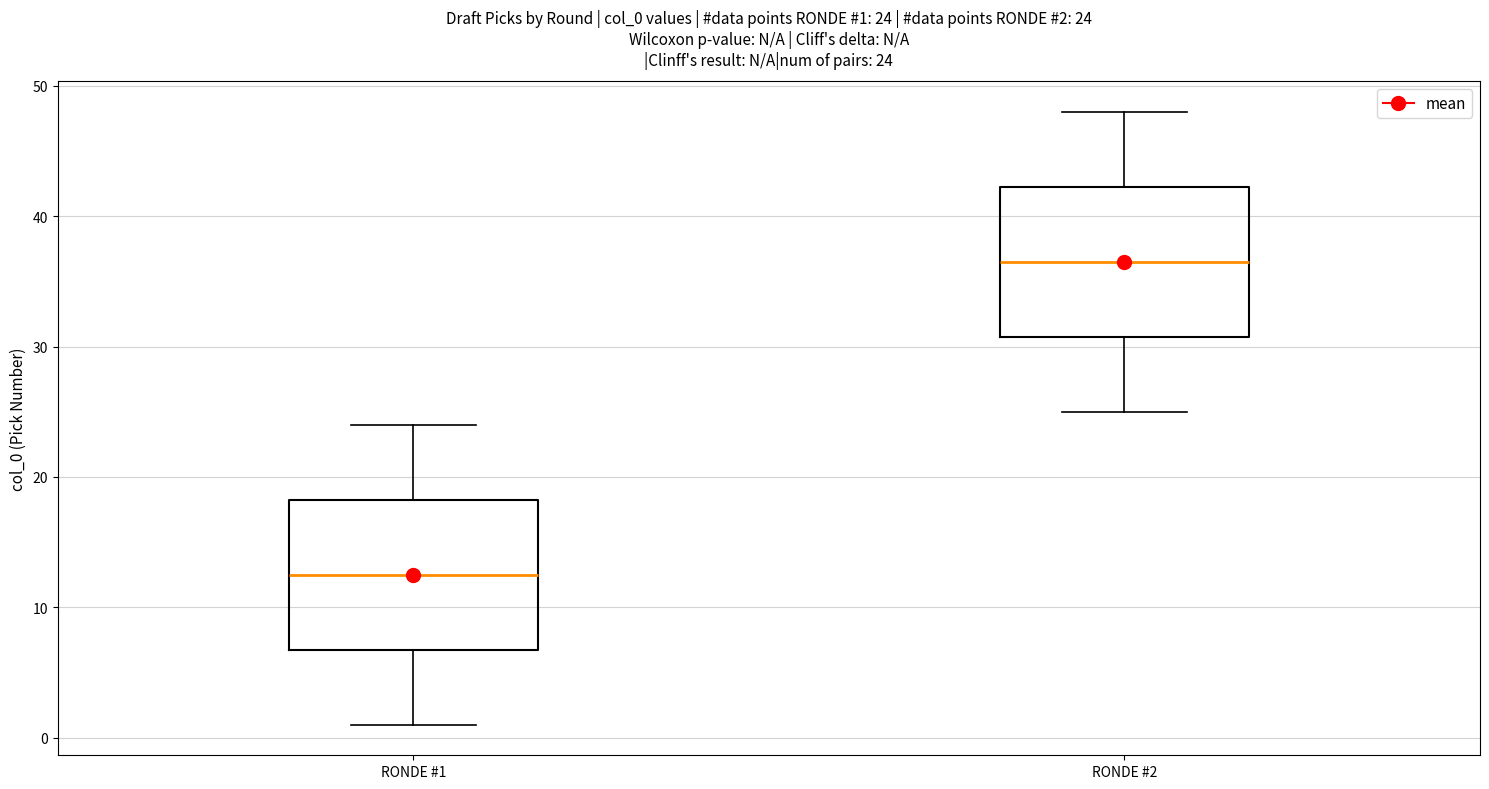

Which box's median line is the lowest?

RONDE #1